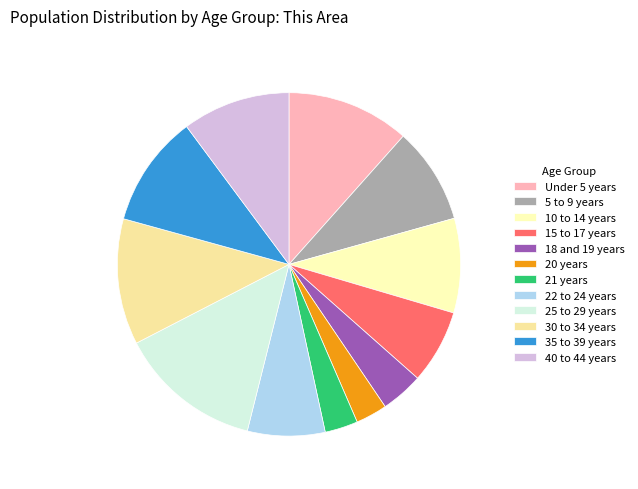

What is the ratio of the value at 18 and 19 years to the value at 15 to 17 years?

0.6